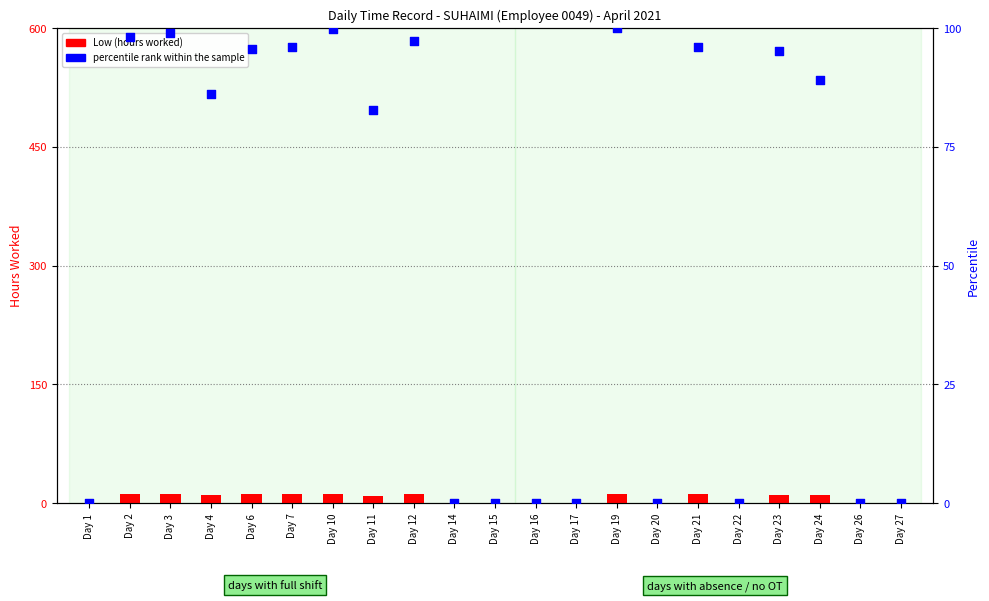

Which series has the widest spread of Y values?

percentile rank within the sample